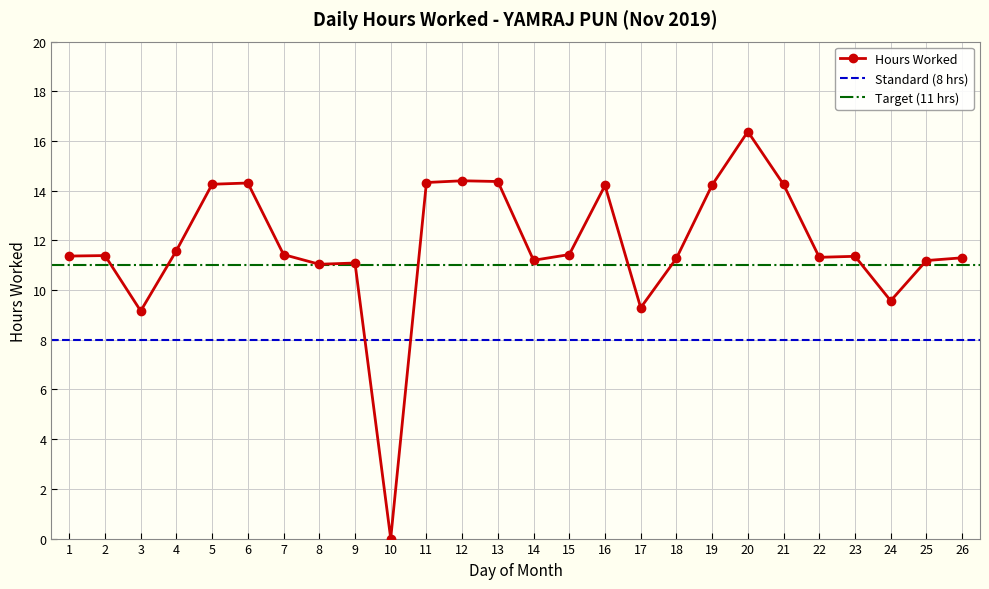

How many data points does each series have?

26